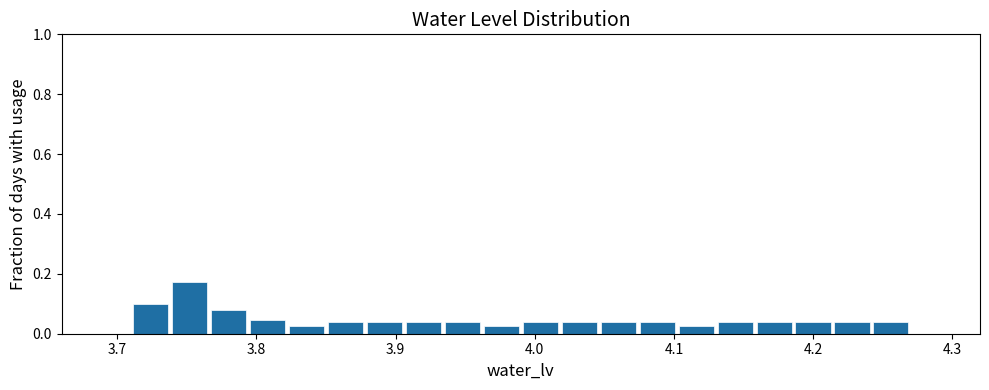

Read against the x-axis, roughly where is the centre of the tallest bar?

3.75